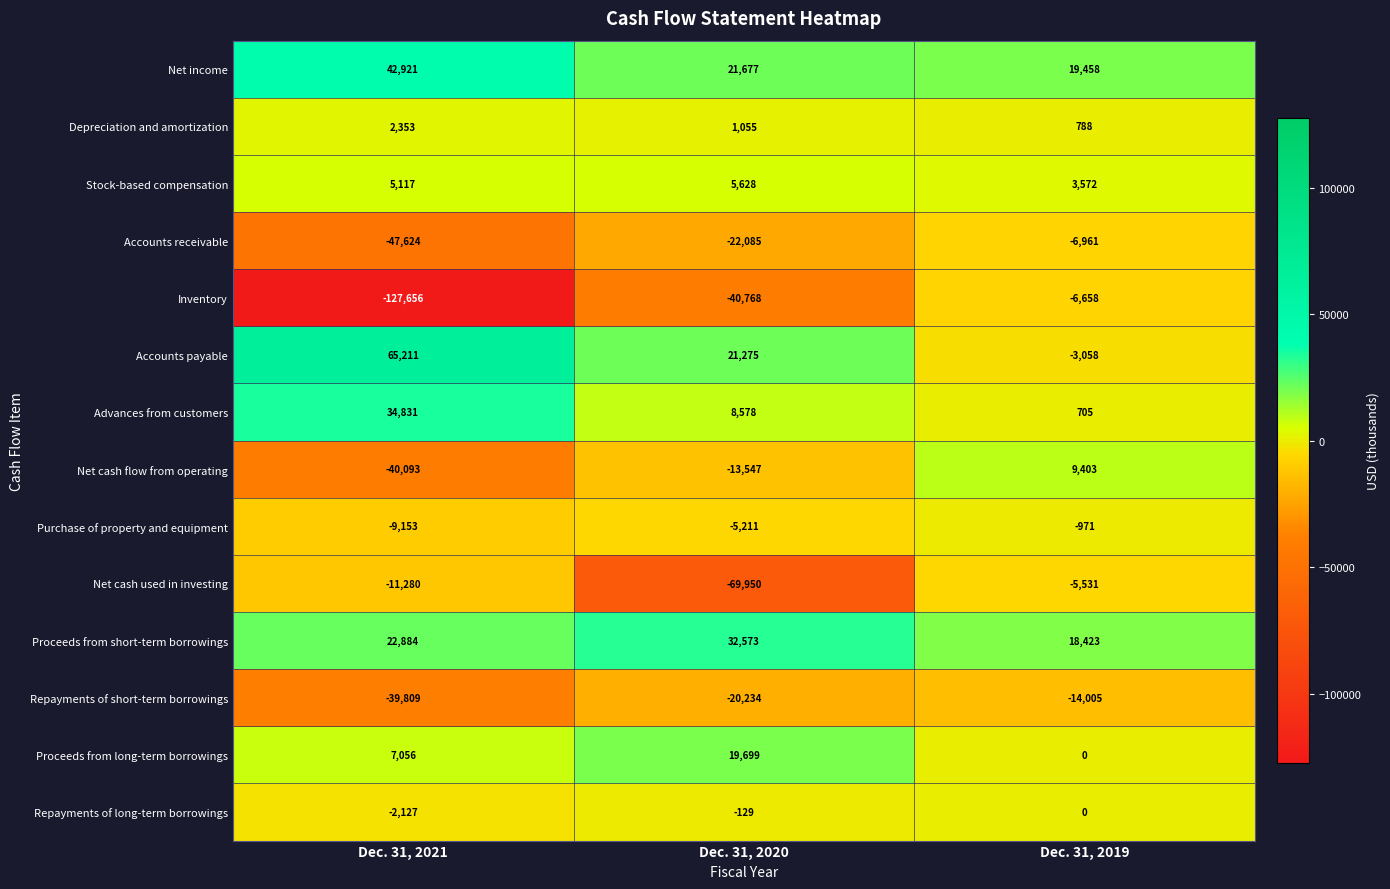

At how many categories does at least one series exceed 13981?

3